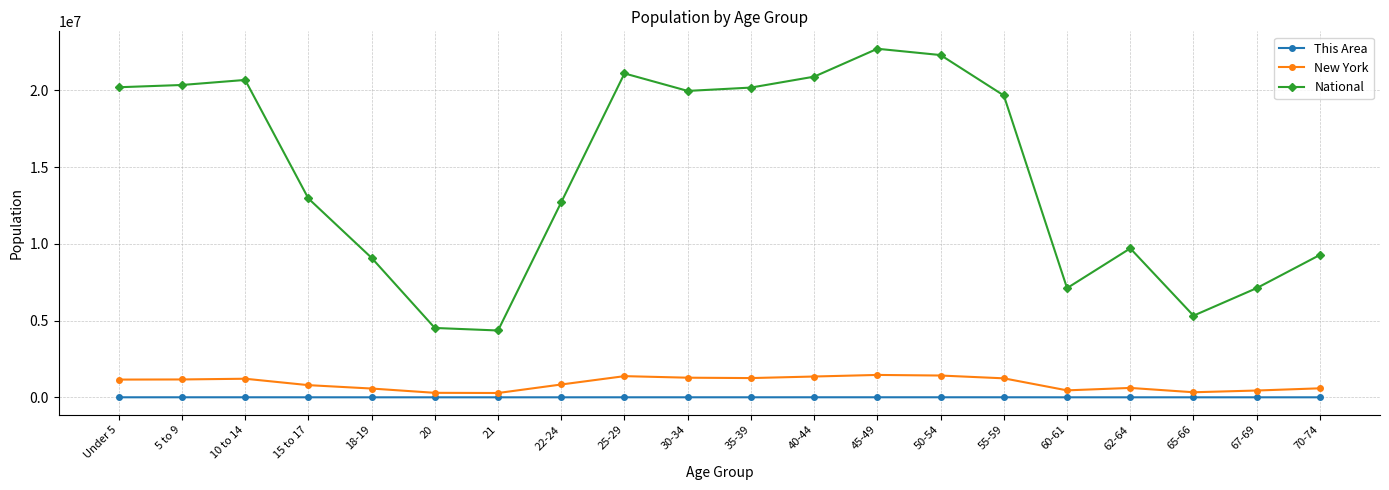

What is the smallest value displayed?

426